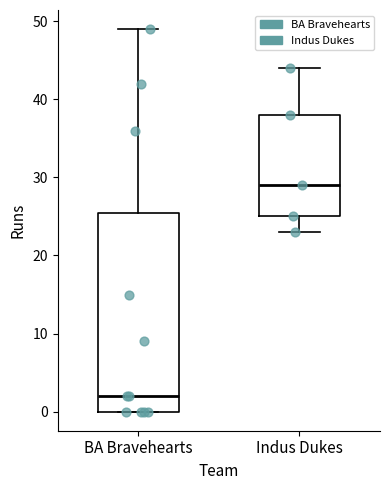

Which box's median line is the lowest?

BA Bravehearts